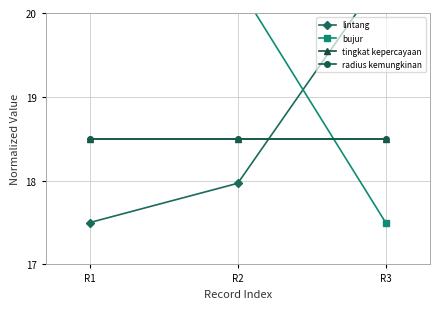

Which series has the widest spread of values?

lintang